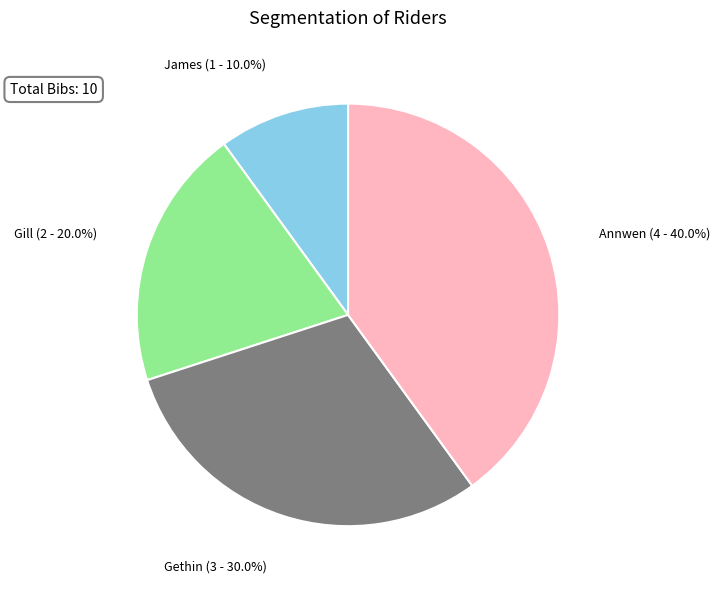

The James slice represents 10% of the pie. True or false?

True